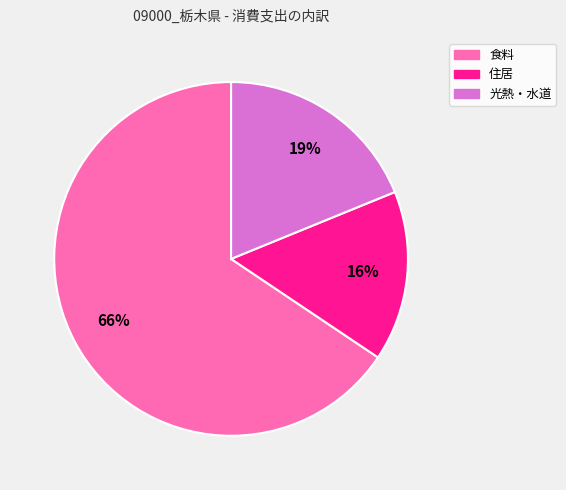

Rank the categories by value from lowest to highest.

住居, 光熱・水道, 食料